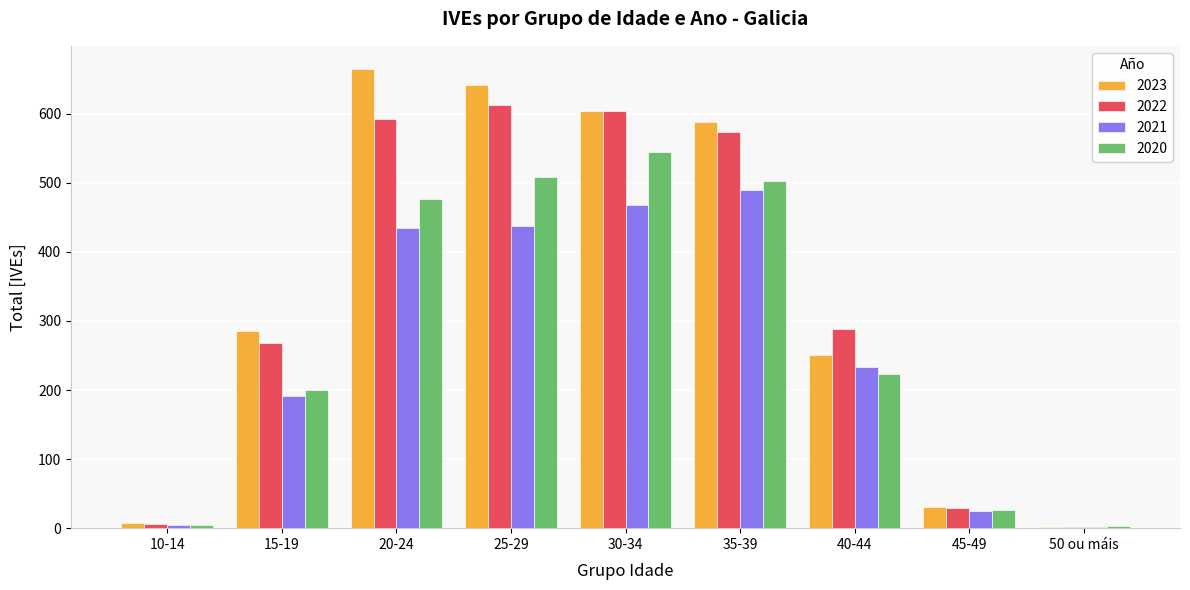

How many series are shown in this chart?

4